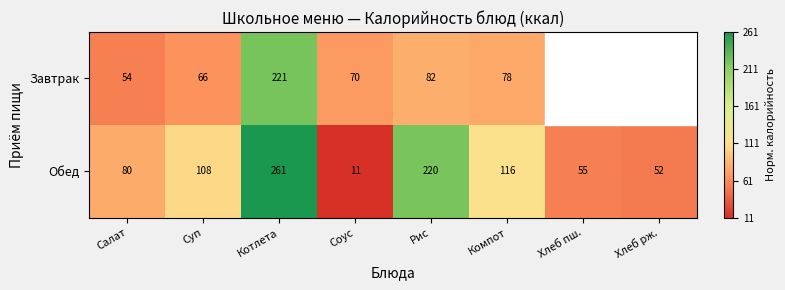

At Суп, list the series in order from largest to smallest.

Обед, Завтрак